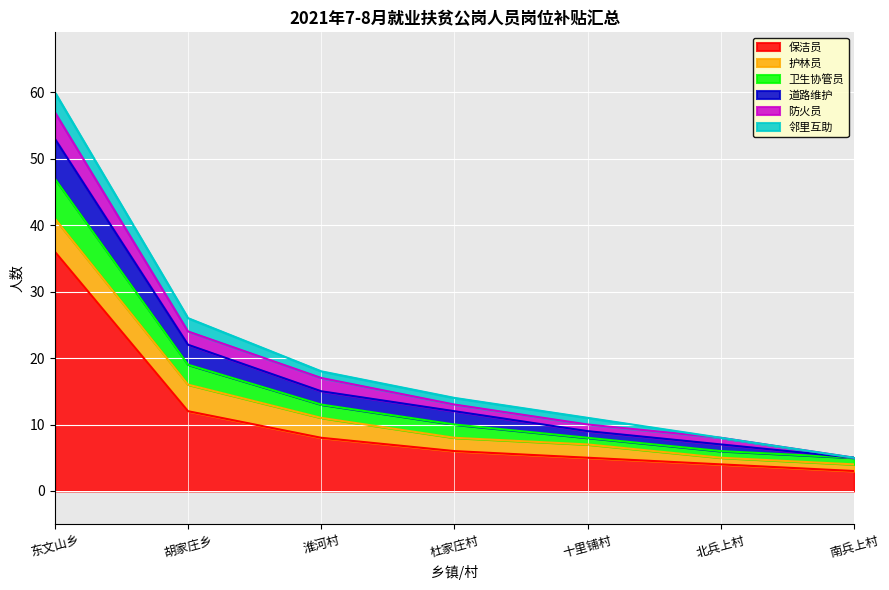

Which category has the highest value in the 保洁员 series?

东文山乡